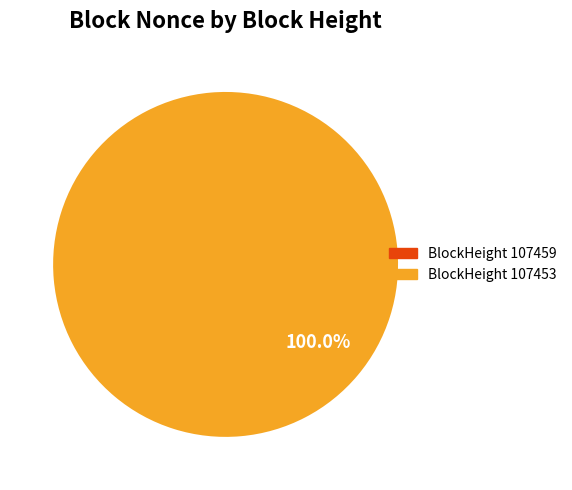

Does any single category account for the majority?

Yes